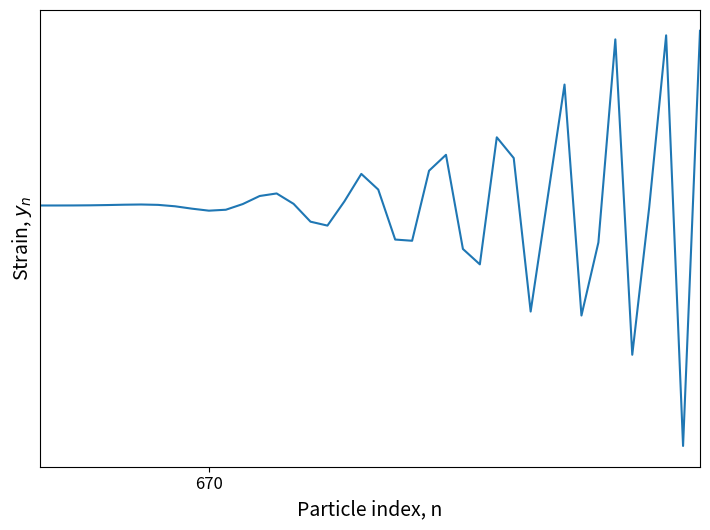

Does the chart have visible grid lines?

No